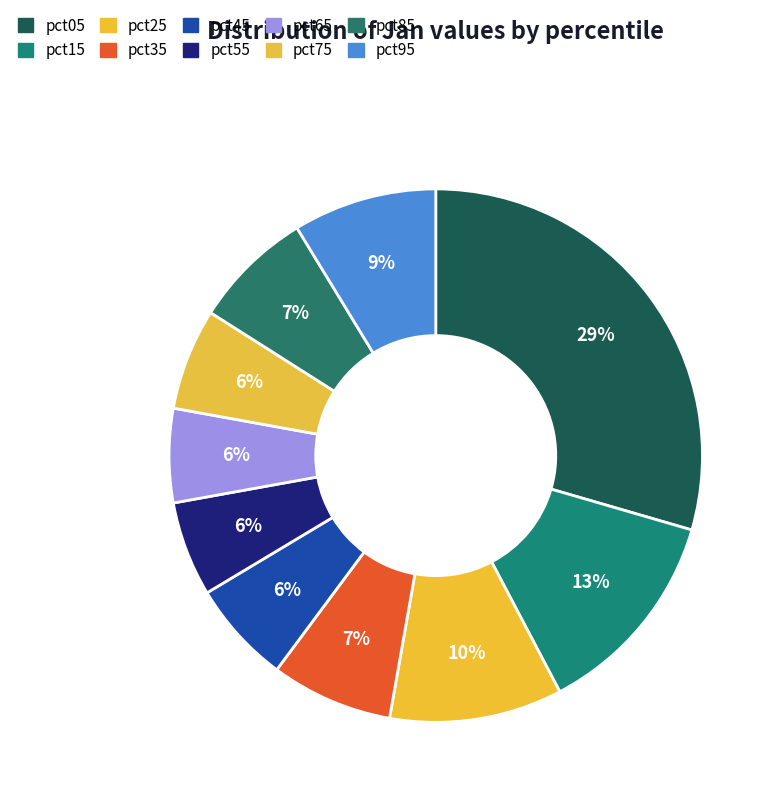

Which slice is the largest?

pct05